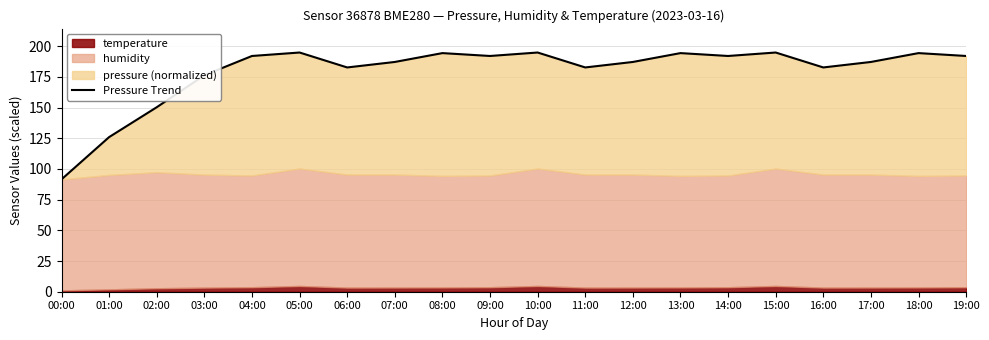

What is the sum of the values at 15:00 and 05:00?

389.8